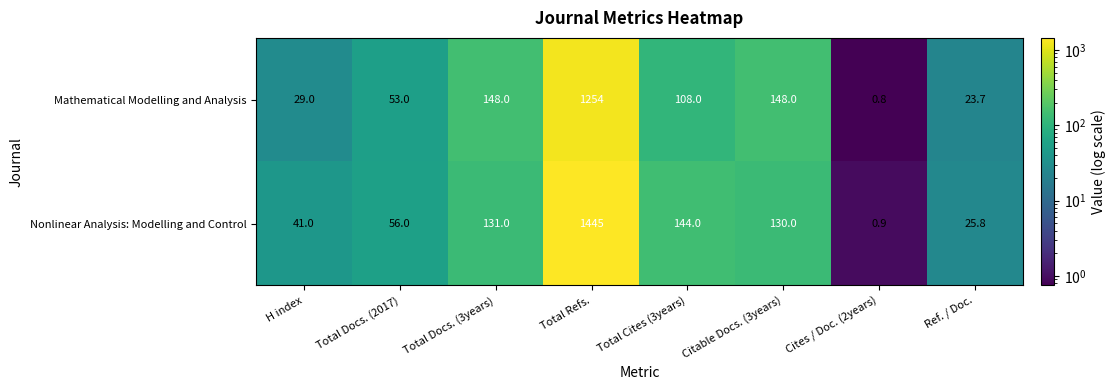

What is the difference between the highest and lowest values at Cites / Doc. (2years)?

0.1